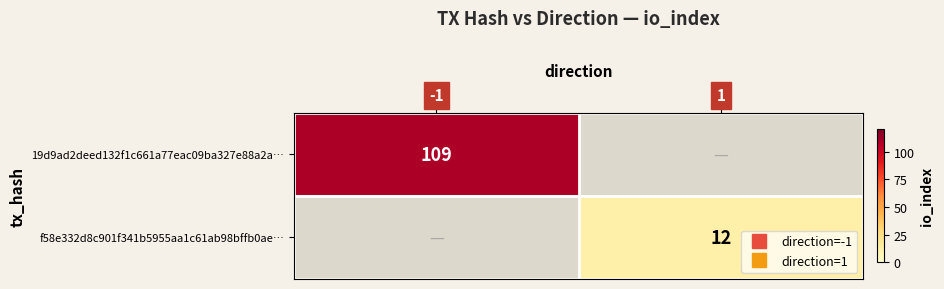

Rank the series by their maximum value, from highest to lowest.

19d9ad2deed132f1c661a77eac09ba327e88a2a…, f58e332d8c901f341b5955aa1c61ab98bffb0ae…